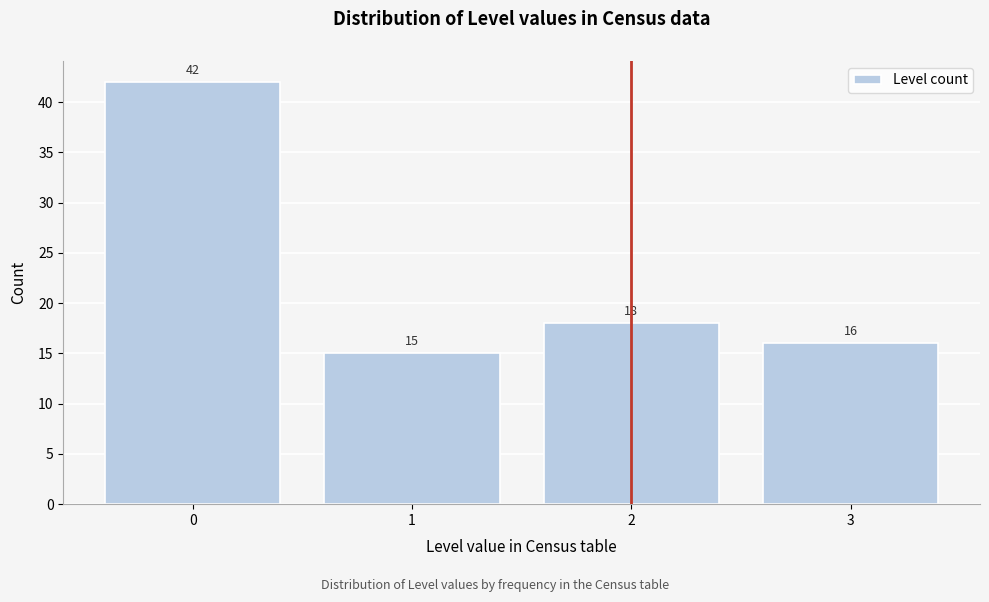

Reading left to right, transcribe all the data shown in this chart.

0=42	1=15	2=18	3=16